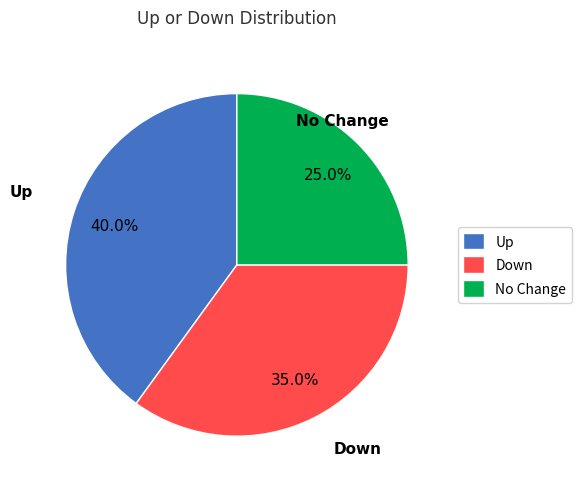

Which slice is the largest?

Up